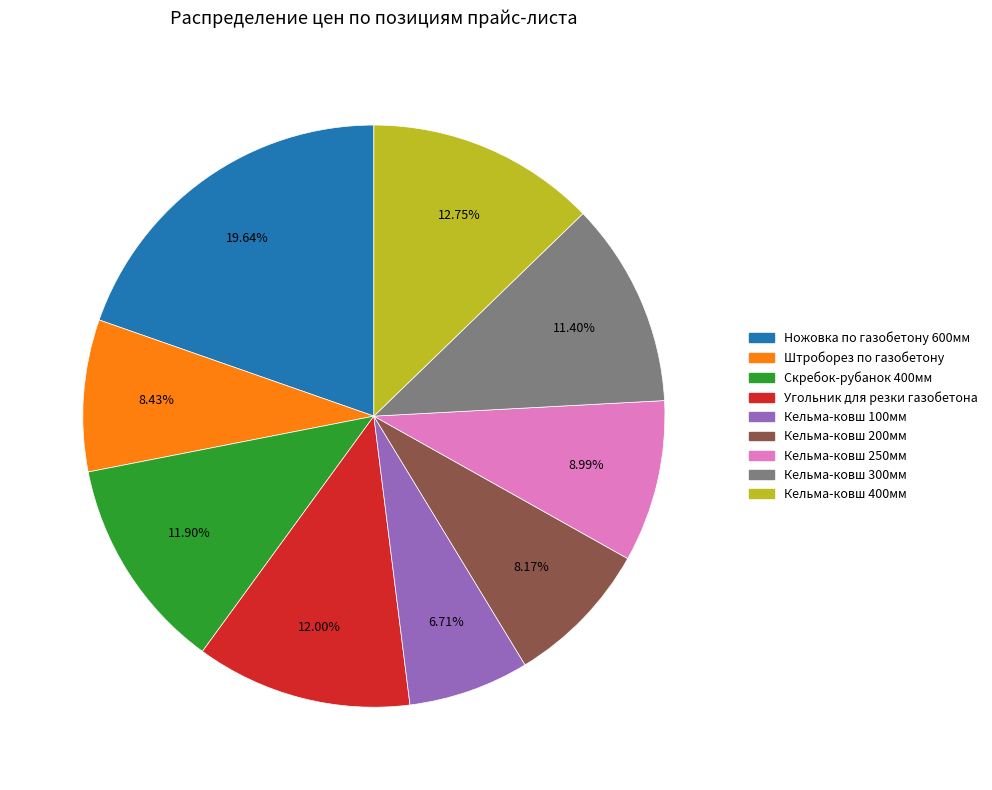

What portion of the pie excludes Скребок-рубанок 400мм?

88.1%